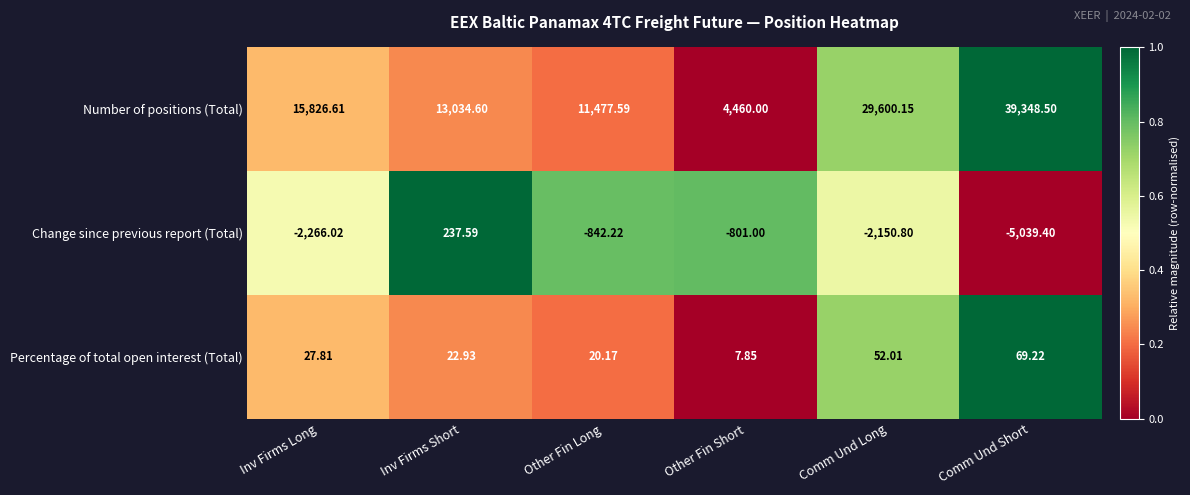

At which category is the sum across all series the highest?

Comm Und Short